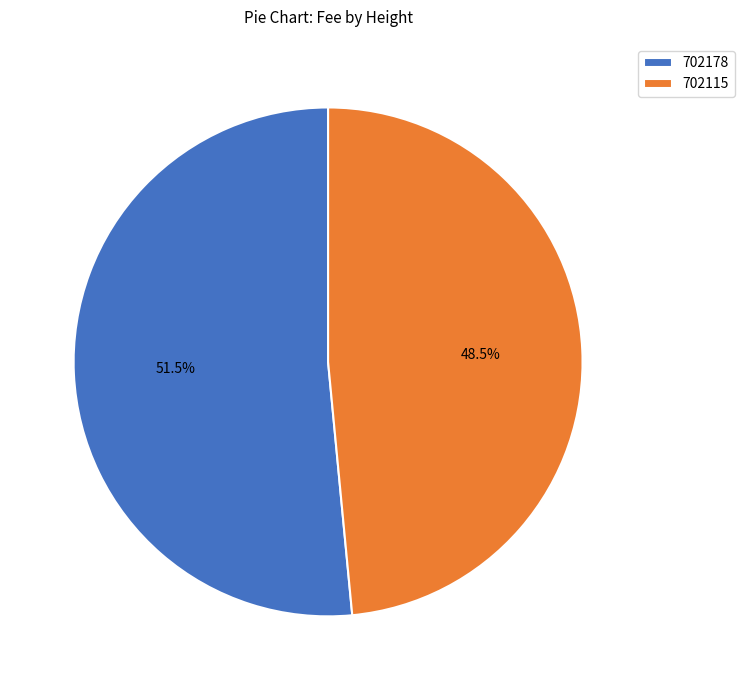

What is the largest slice in the pie chart?

702178